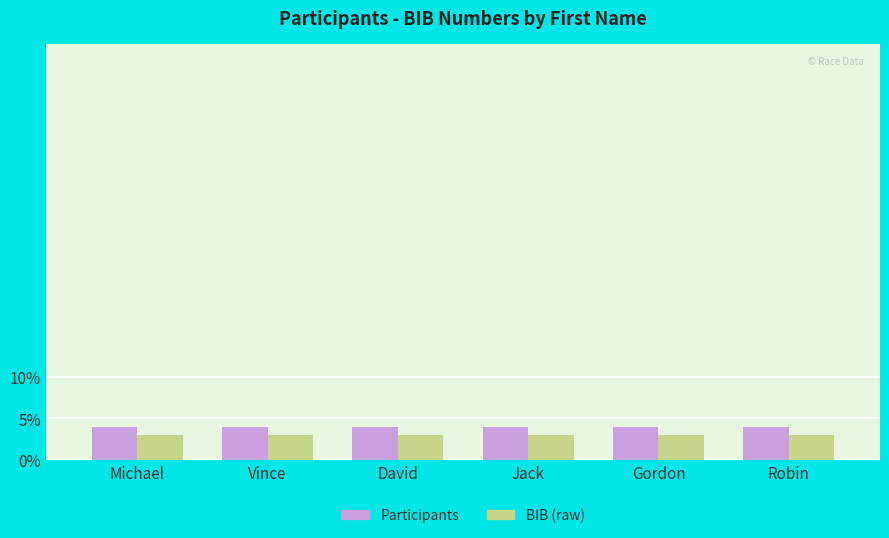

What is the sum of the Participants values at Gordon and Vince?

0.1